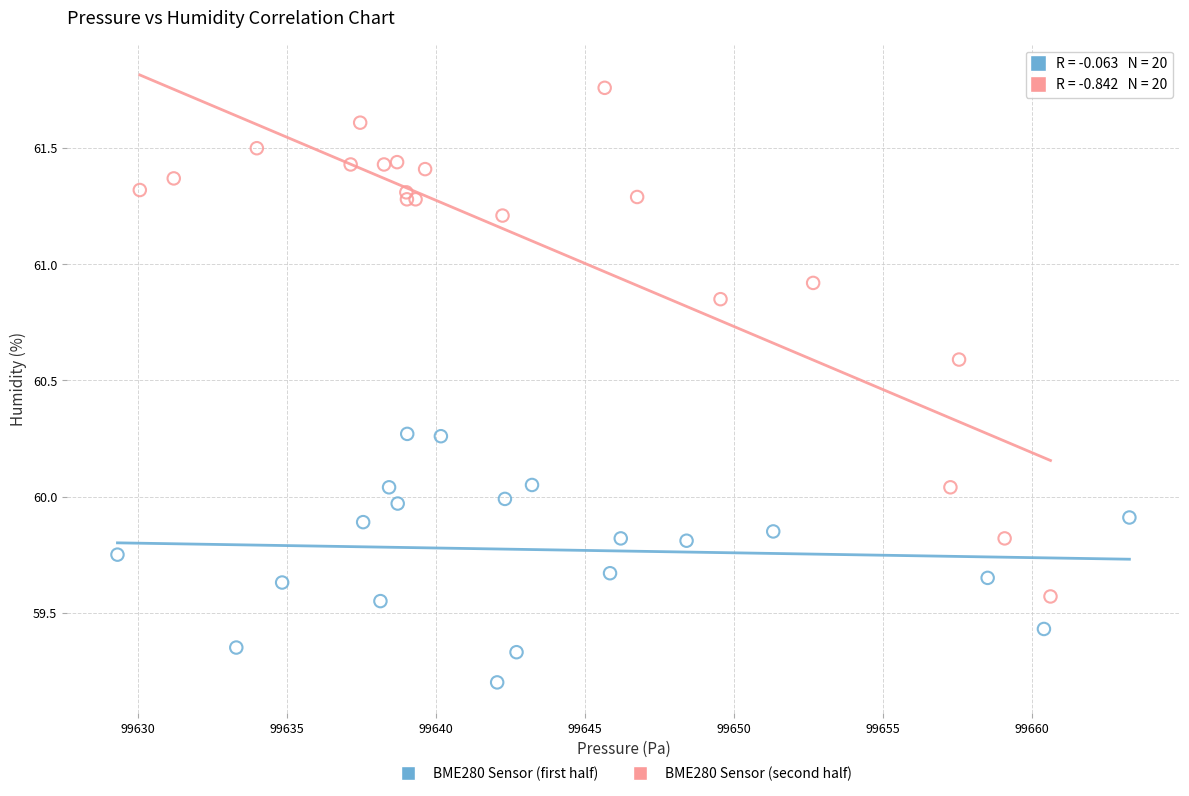

Which series reaches the minimum Y coordinate?

BME280 Sensor (first half)